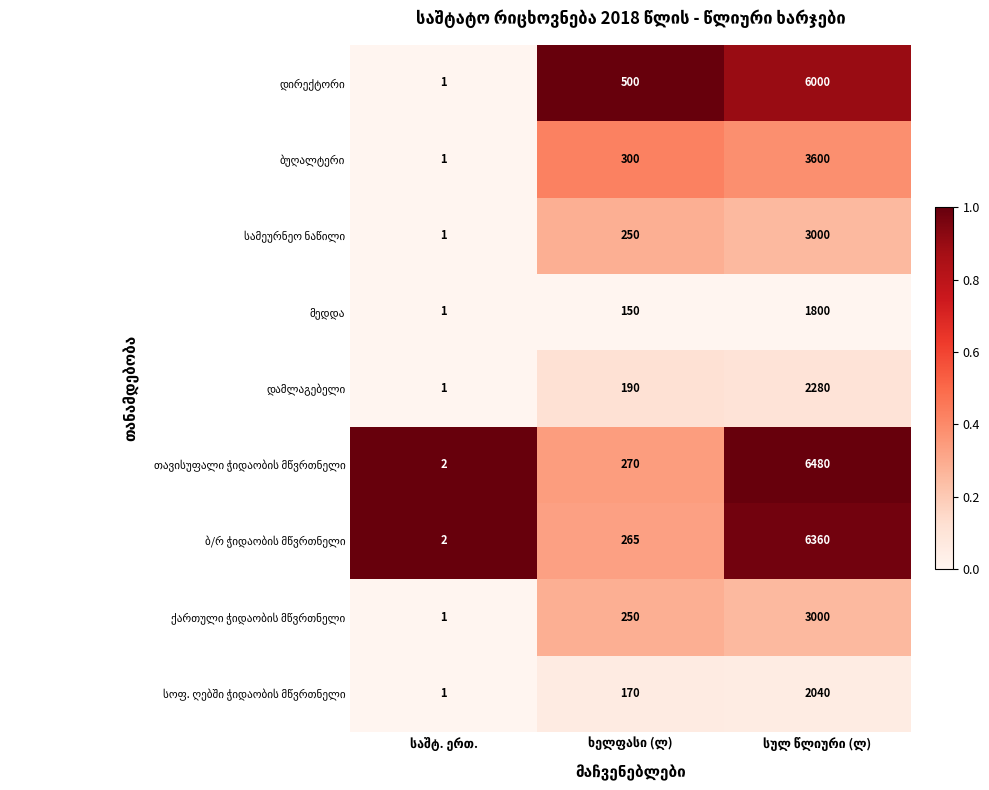

Count the number of data series in this chart.

9